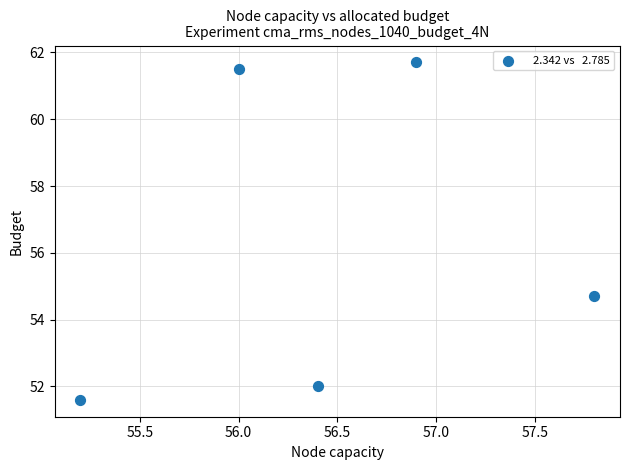

What Y value in the scatter plot is closest to 56?

54.7